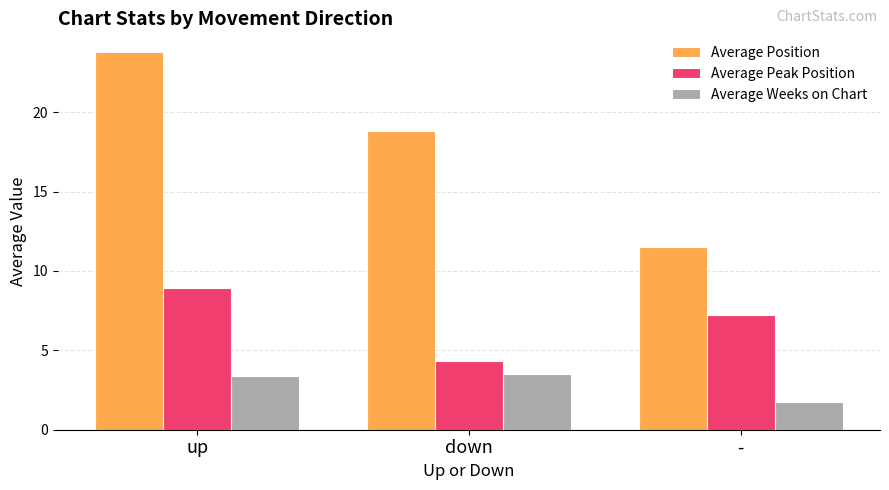

At which category is the sum across all series the highest?

up